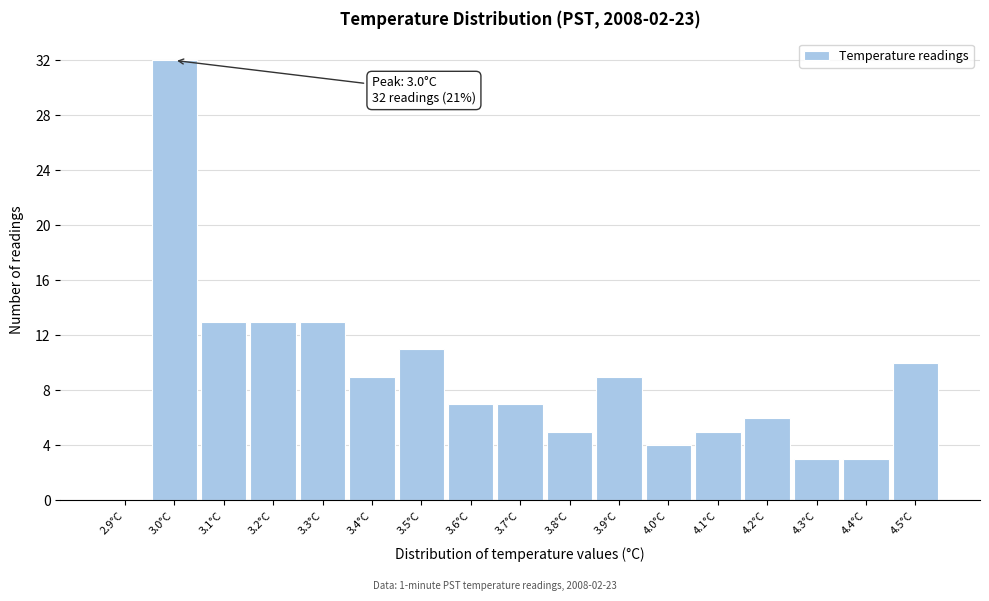

Over which range of the x-axis is the bar tallest?

2.95 to 3.05